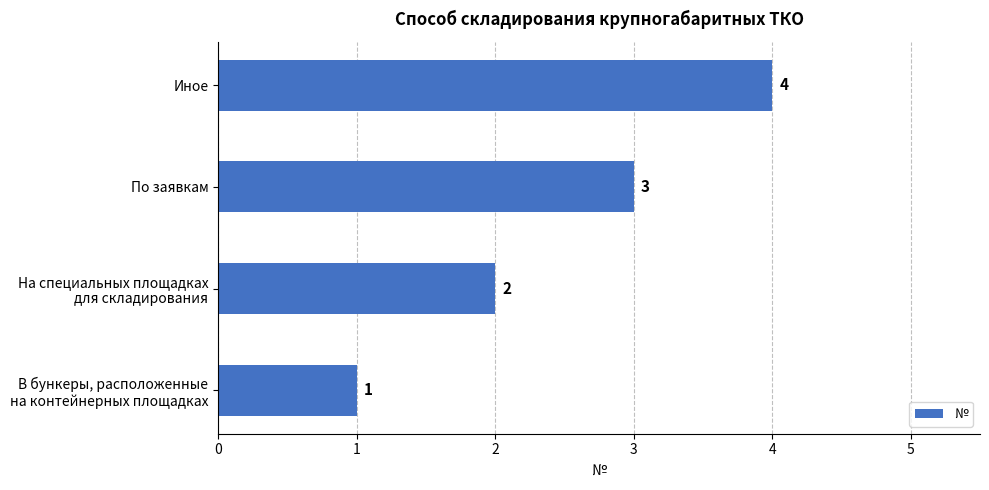

Which category has the highest value across all series?

Иное